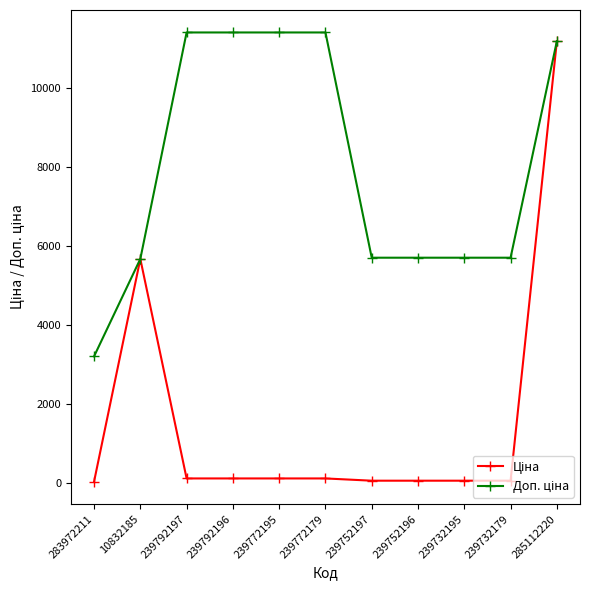

What position from the left is 10832185?

2